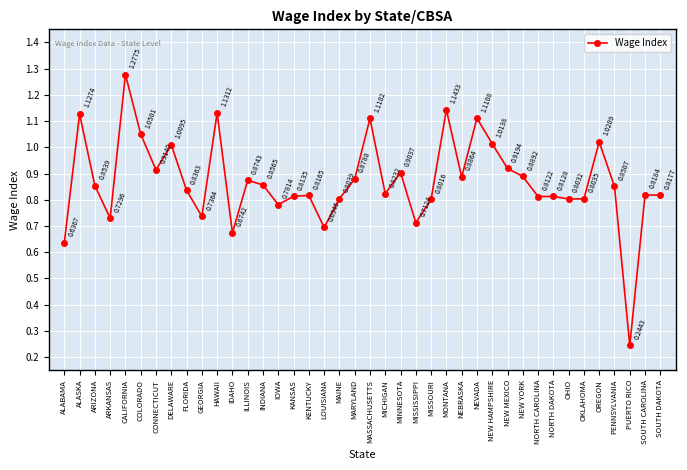

What is the difference between the second highest and second lowest values?

0.5